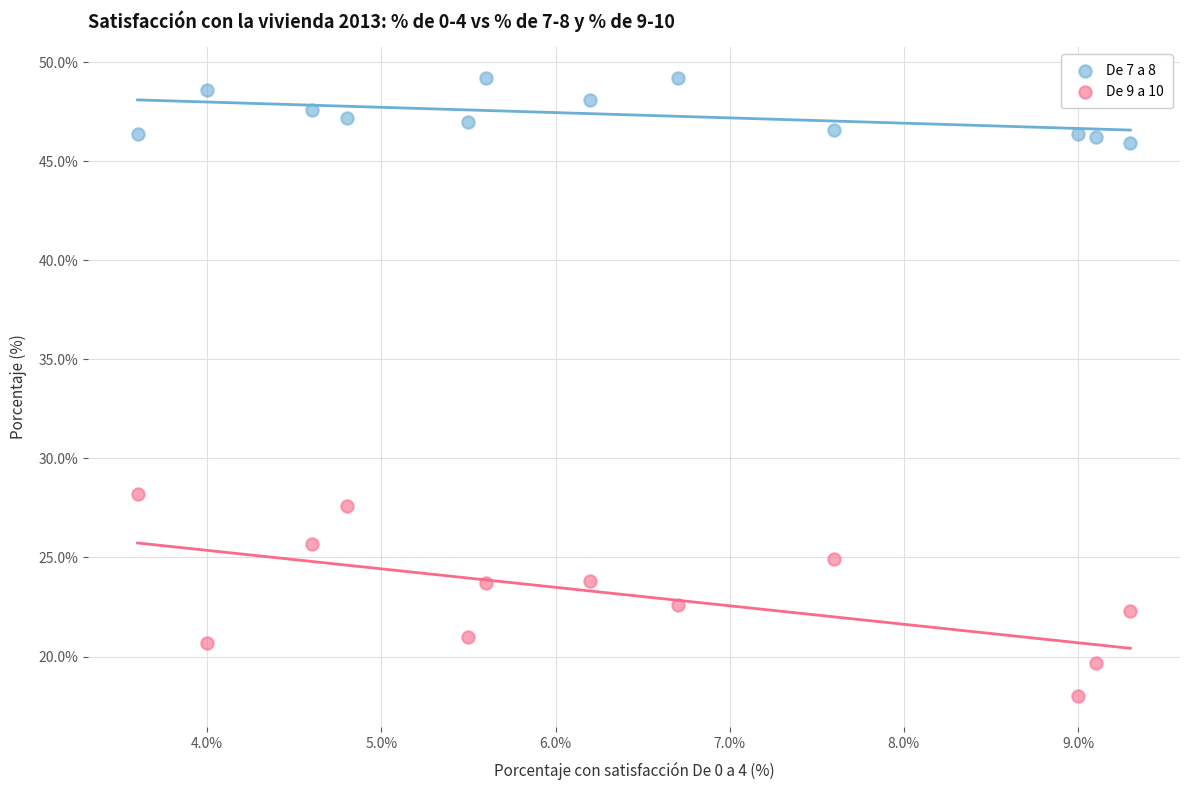

Across all series, what Y value is closest to 33?

28.2